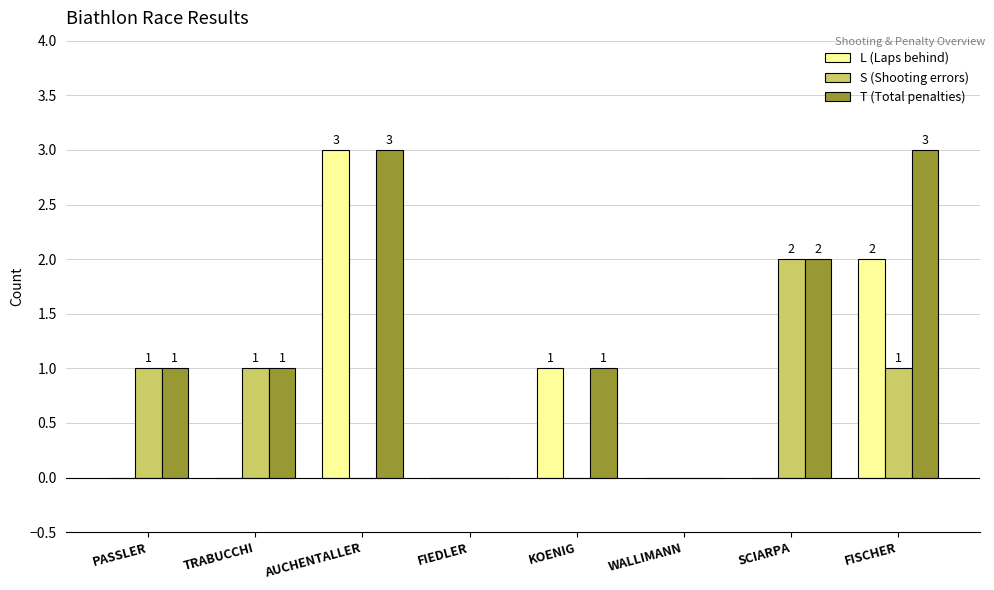

Which series has the largest total across all categories?

T (Total penalties)